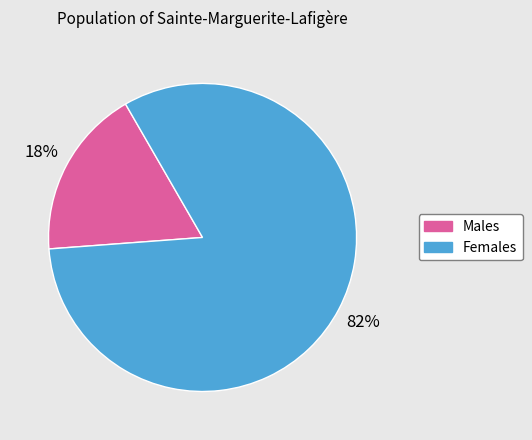

To the nearest percent, what is the difference between the largest and smallest slice percentages?

64%